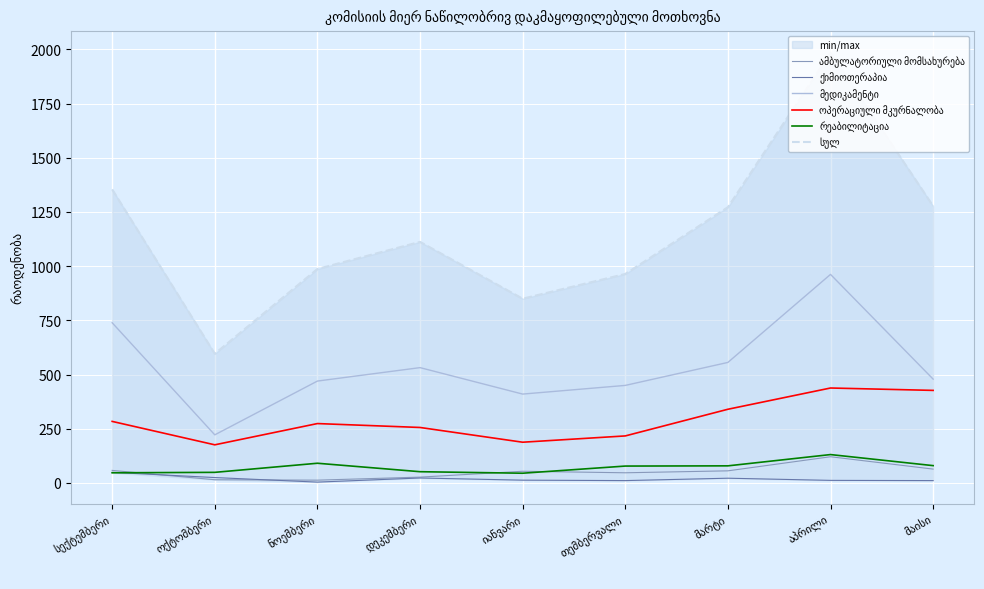

Reading left to right, list all the values displayed in this chart.

ამბულატორიული მომსახურება: 58	15	13	27	54	47	56	121	64
ქიმიოთერაპია: 49	25	4	23	13	11	22	12	11
მედიკამენტი: 739	222	470	532	410	450	556	962	479
ოპერაციული მკურნალობა: 284	176	274	256	188	217	340	438	427
რეაბილიტაცია: 47	49	91	52	45	78	79	131	80
სულ: 1354	596	987	1112	850	964	1272	1985	1277